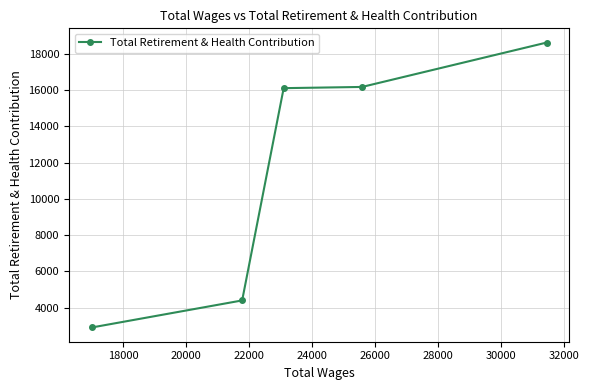

Count the number of categories in the chart.

5